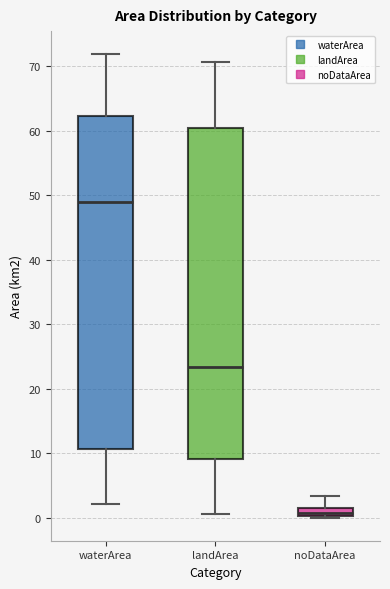

Where is the upper edge of the box for landArea on the y-axis? The values are not printed on the chart, so give them approximately, as read against the axis.

60